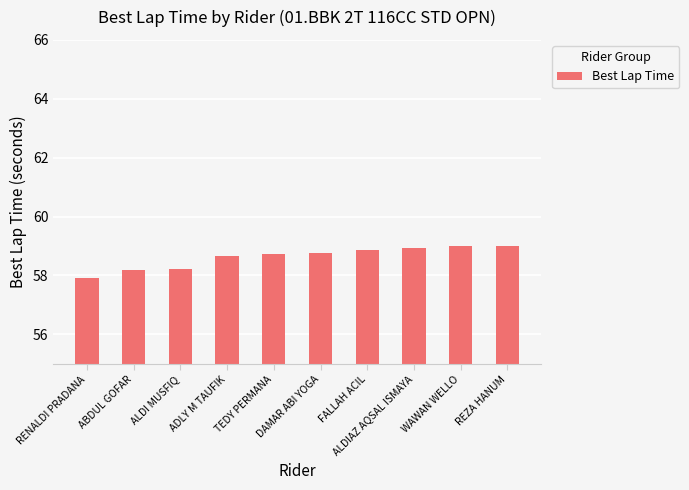

What is the change in value from ABDUL GOFAR to DAMAR ABI YOGA?

+0.6